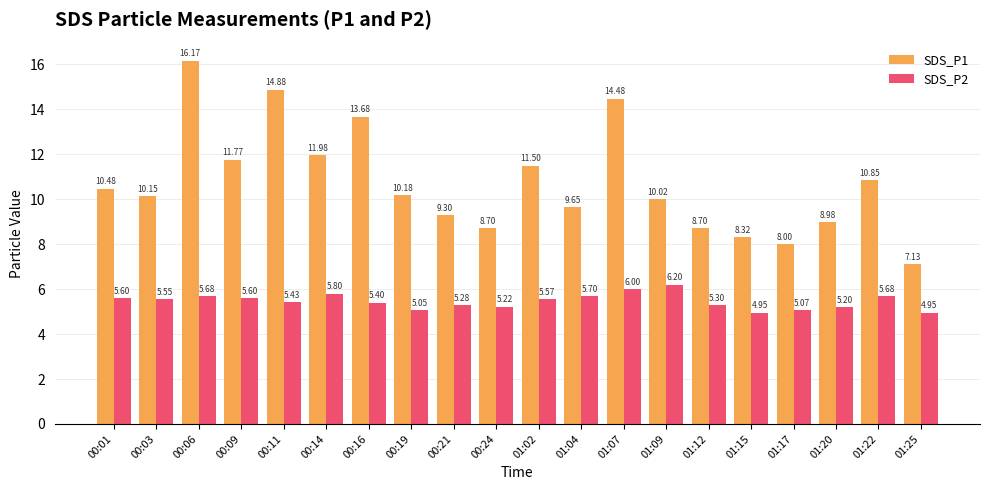

Which series has the largest total across all categories?

SDS_P1